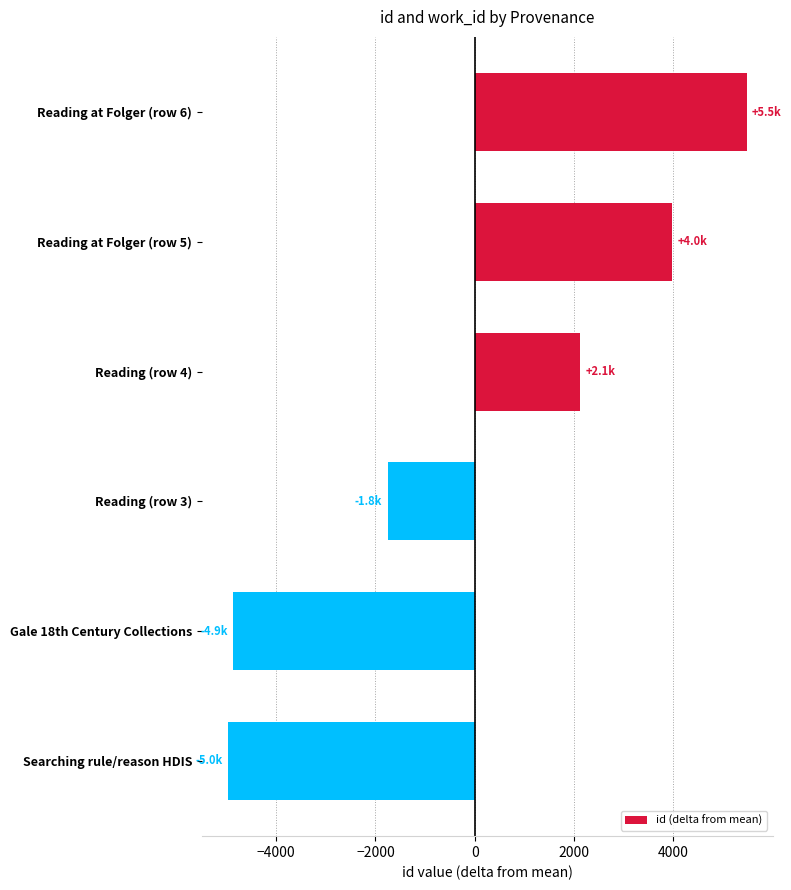

Which label corresponds to the smallest value in the chart?

Searching rule/reason HDIS